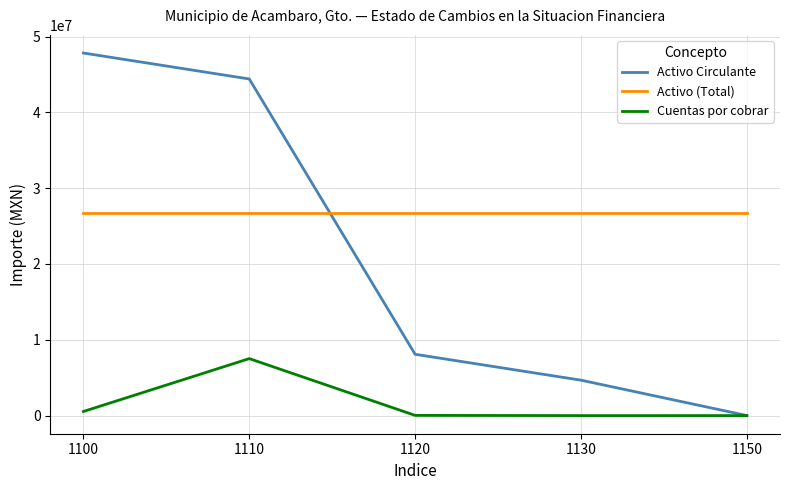

Which series has the largest range (max minus min)?

Activo Circulante